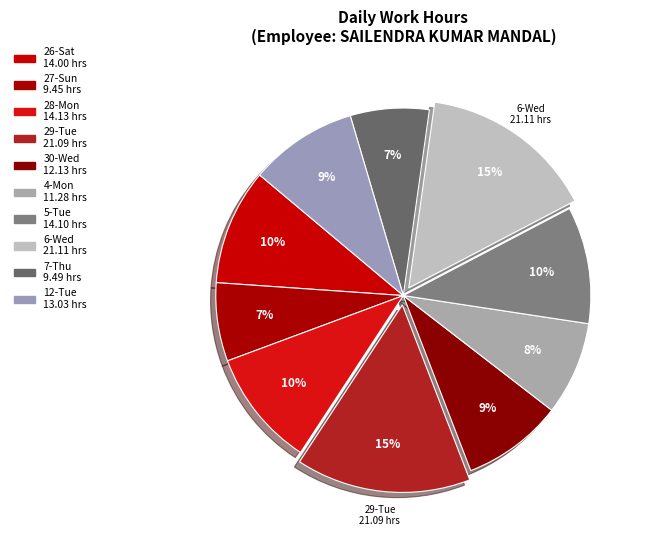

How many slices are in this pie chart?

10